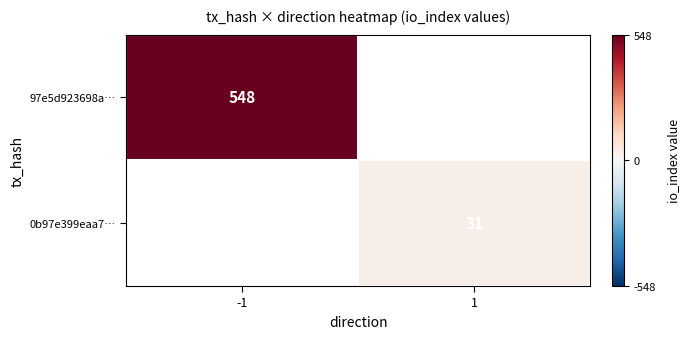

Is it true that 97e5d923698a… equals 548 at -1?

True